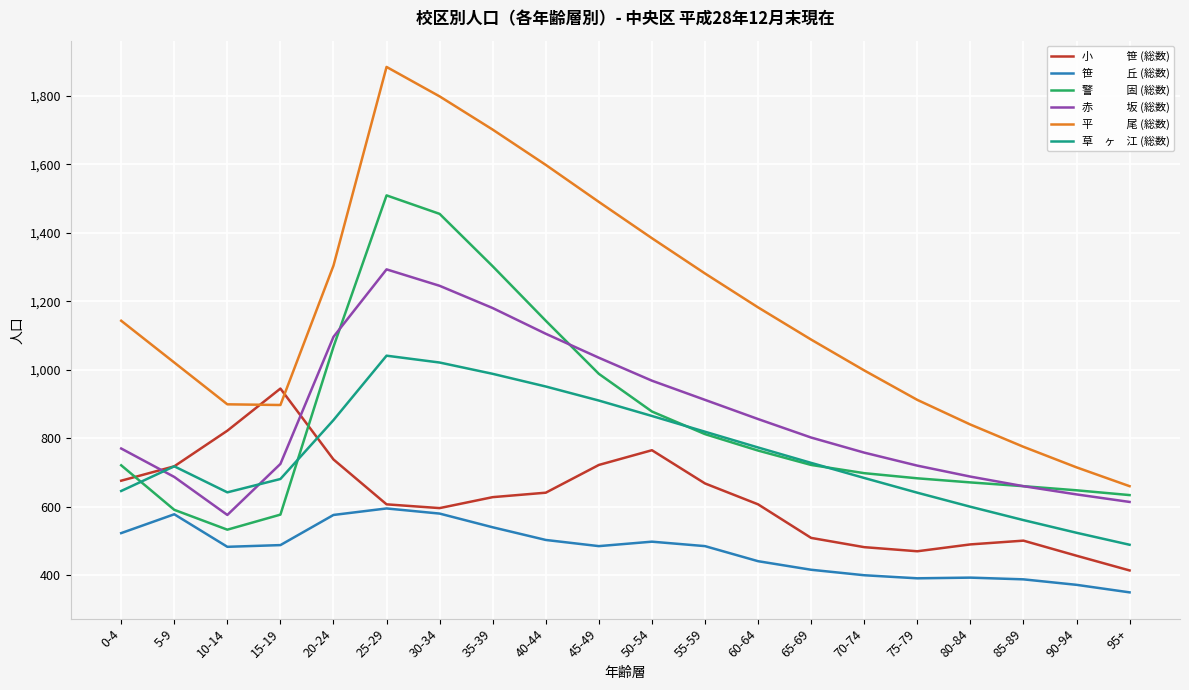

What is the total value across all series at 35-39?

6339